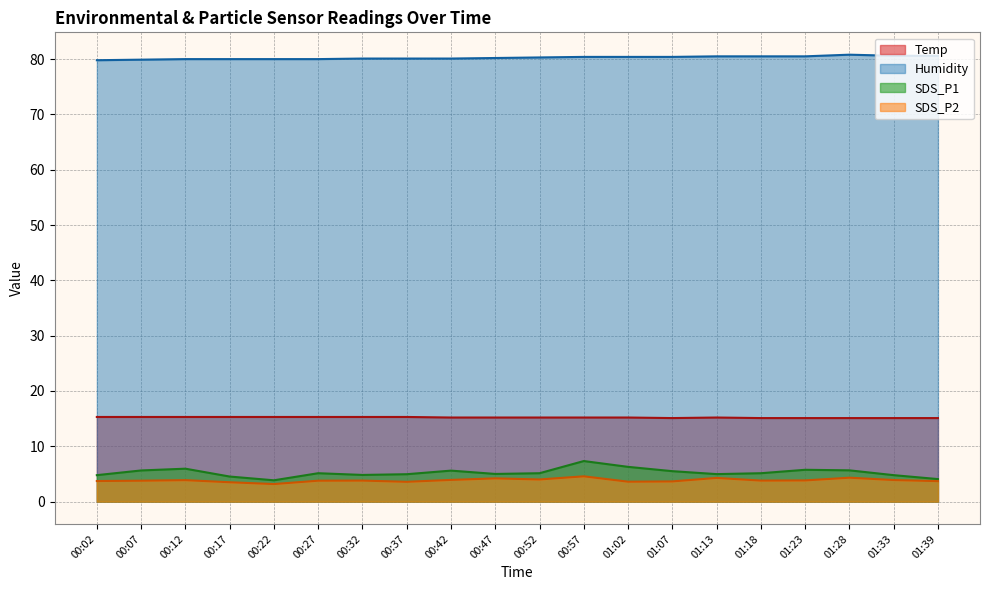

In SDS_P1, how many points are higher than both neighbors (excluding endpoints)?

5